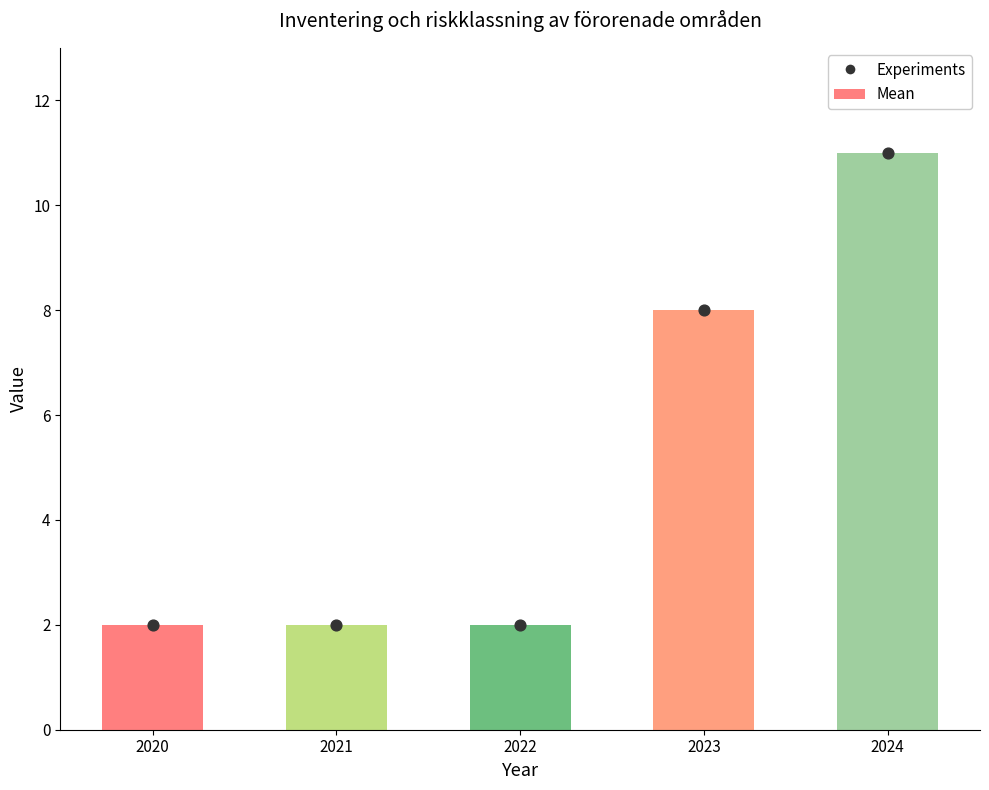

At how many categories does at least one series exceed 10?

1